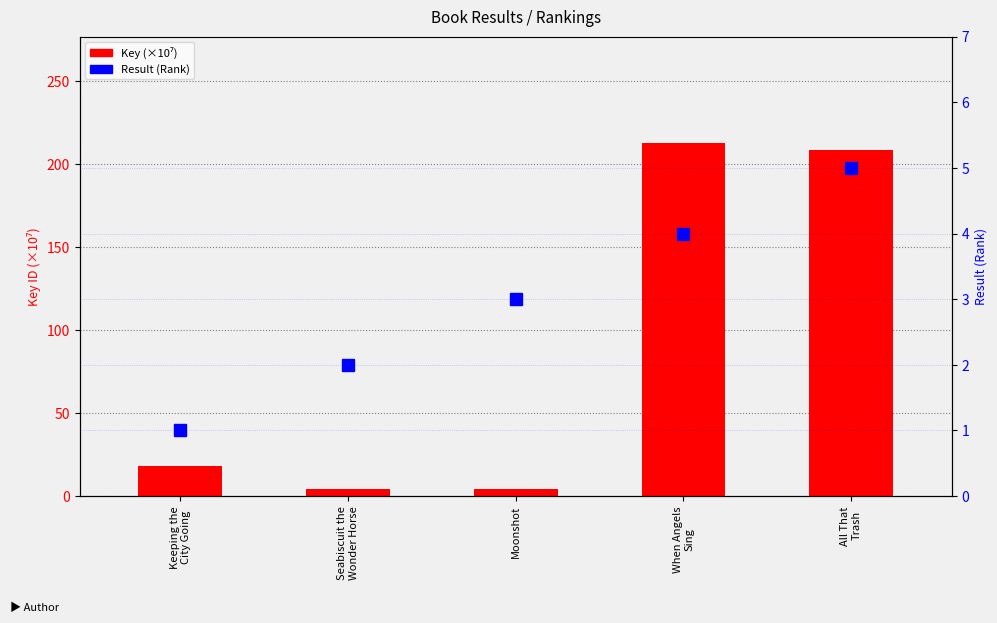

Between Moonshot and All That
Trash, which is larger?

All That
Trash